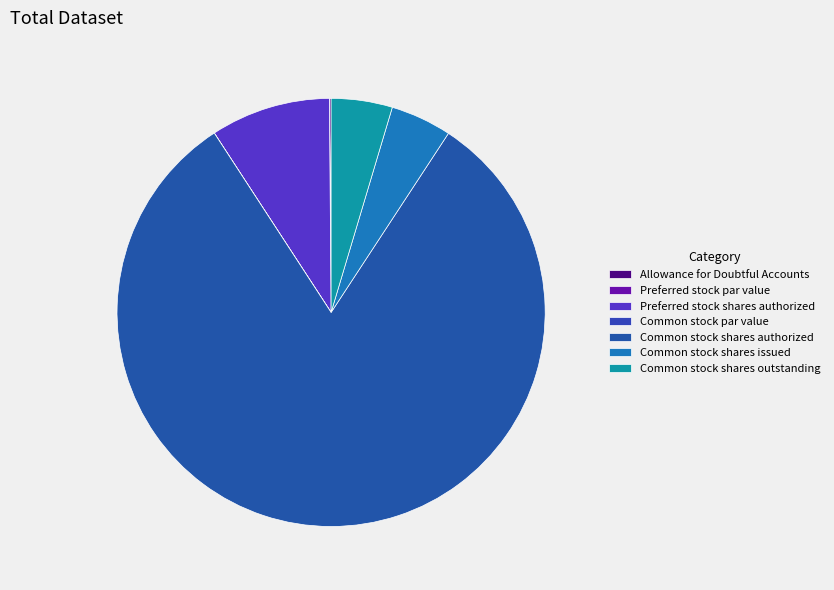

Rank the categories by value from highest to lowest.

Common stock shares authorized, Preferred stock shares authorized, Common stock shares issued, Common stock shares outstanding, Allowance for Doubtful Accounts, Preferred stock par value, Common stock par value